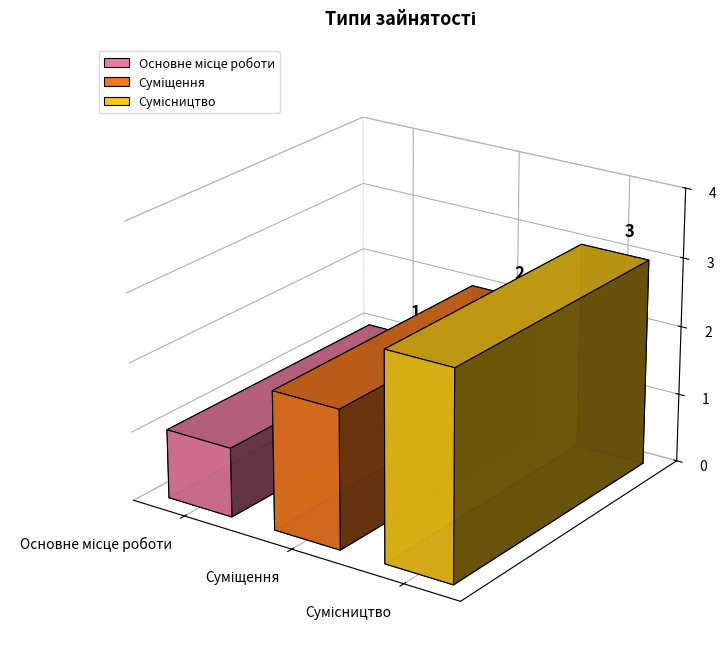

What is the value of the 2nd bar from the left?

2